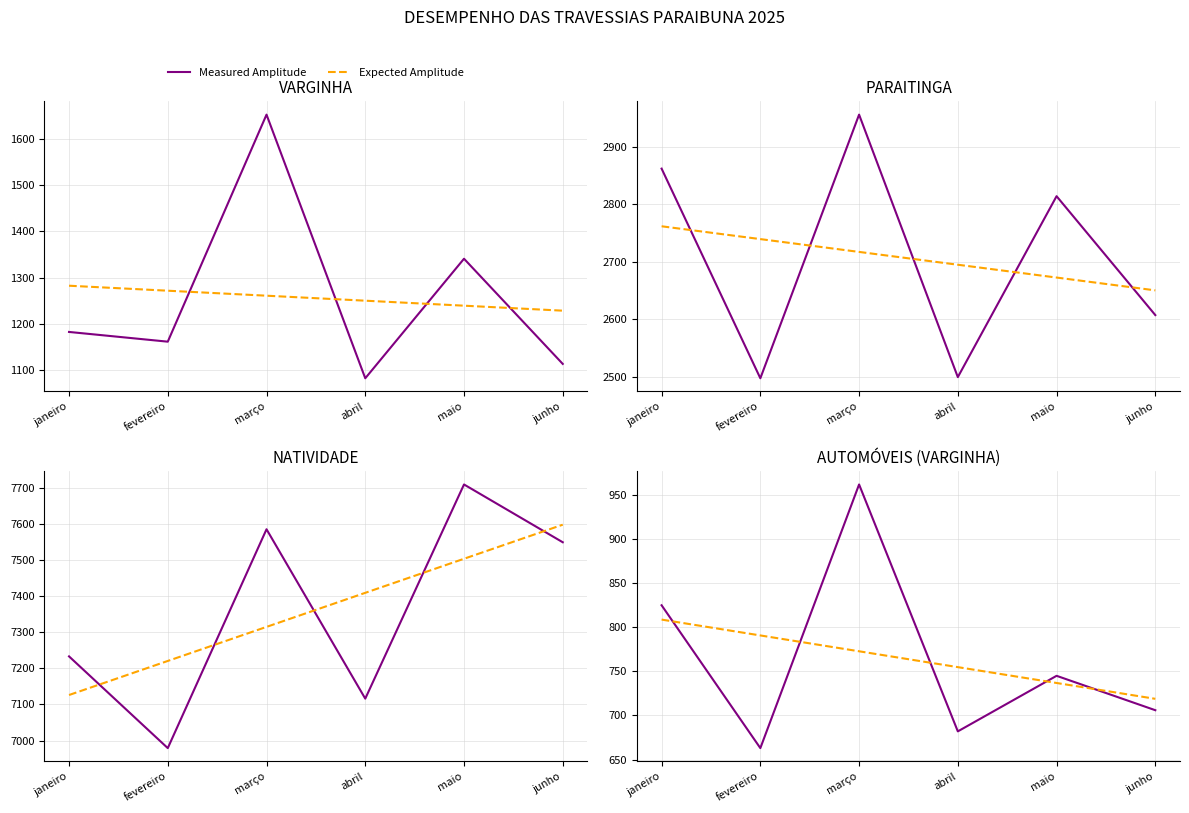

What is the sum of the Measured Amplitude values at abril and março?

1644.0